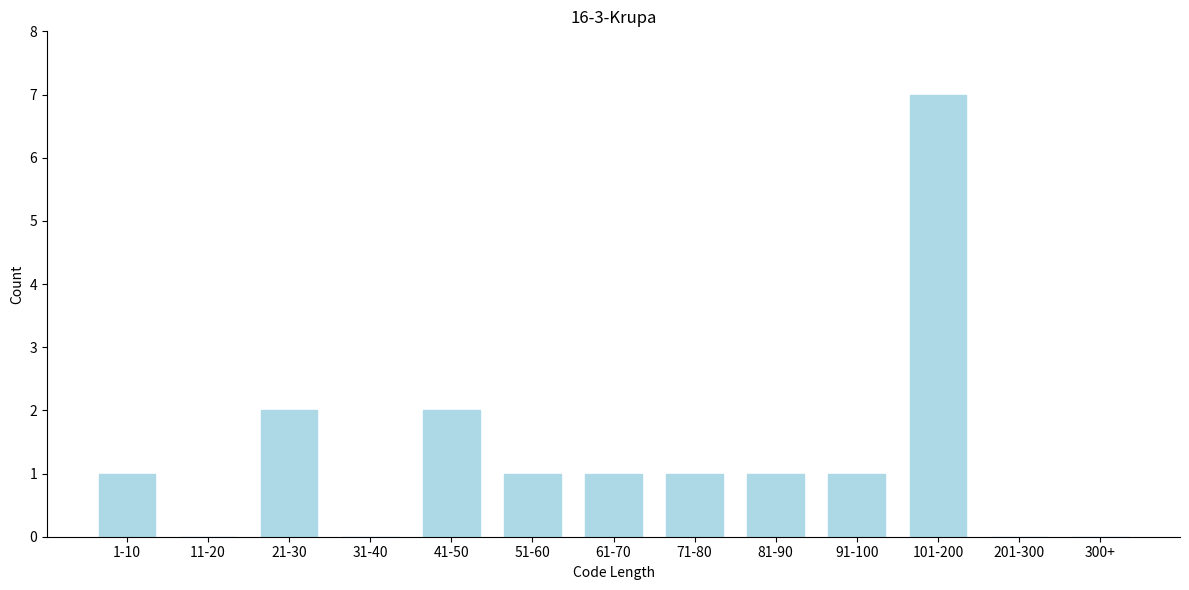

Reading right to left, transcribe all the data shown in this chart.

300+=0	201-300=0	101-200=7	91-100=1	81-90=1	71-80=1	61-70=1	51-60=1	41-50=2	31-40=0	21-30=2	11-20=0	1-10=1